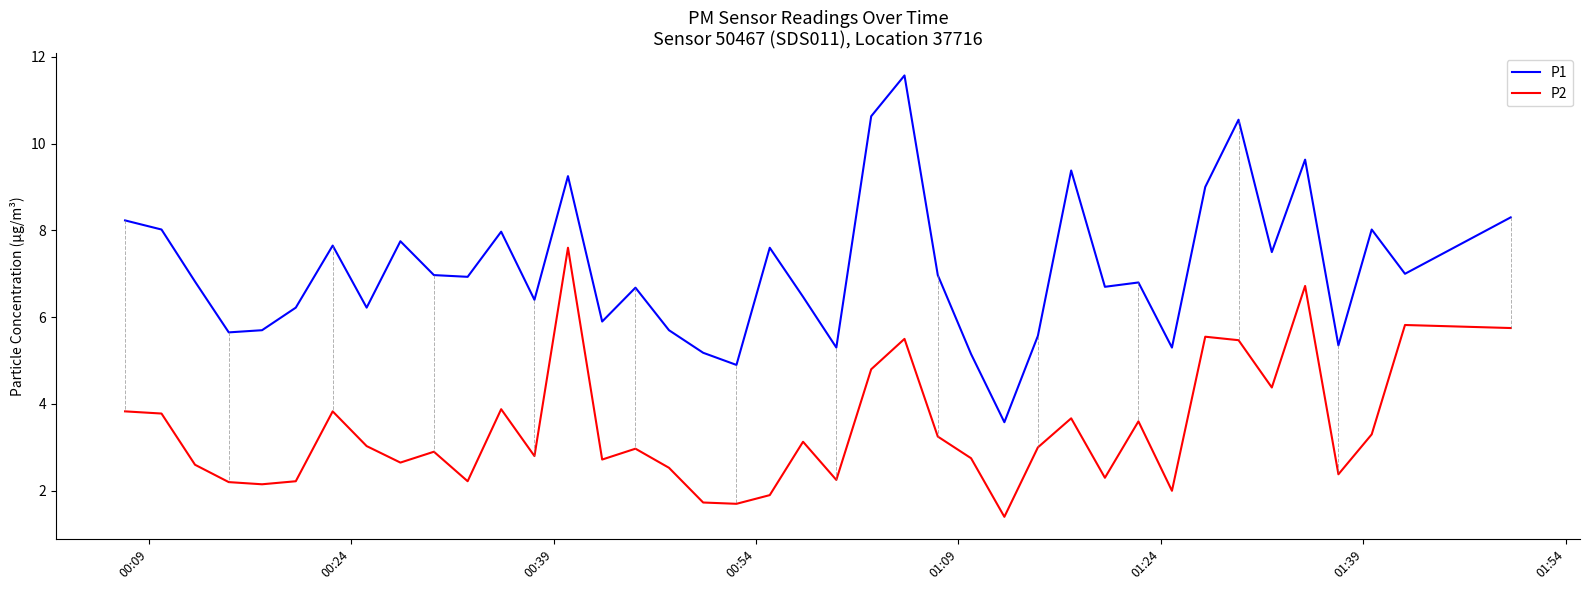

Does the chart display data point markers on the line(s)?

No